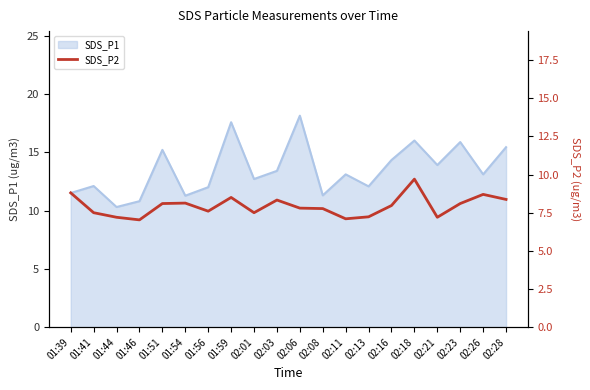

True or false: there are more than 2 points higher than both neighbors.

True